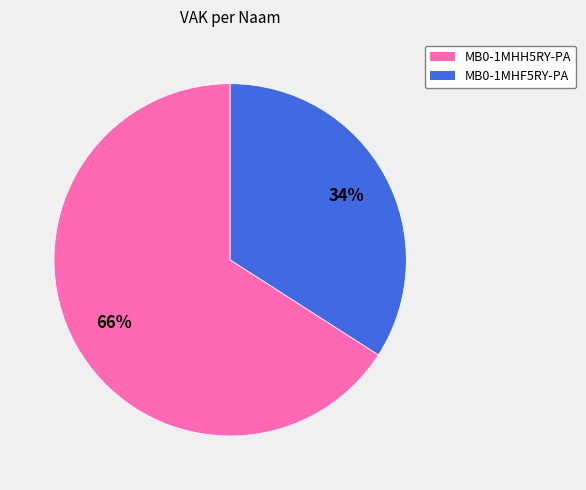

Which category has the smallest portion of the pie?

MB0-1MHF5RY-PA